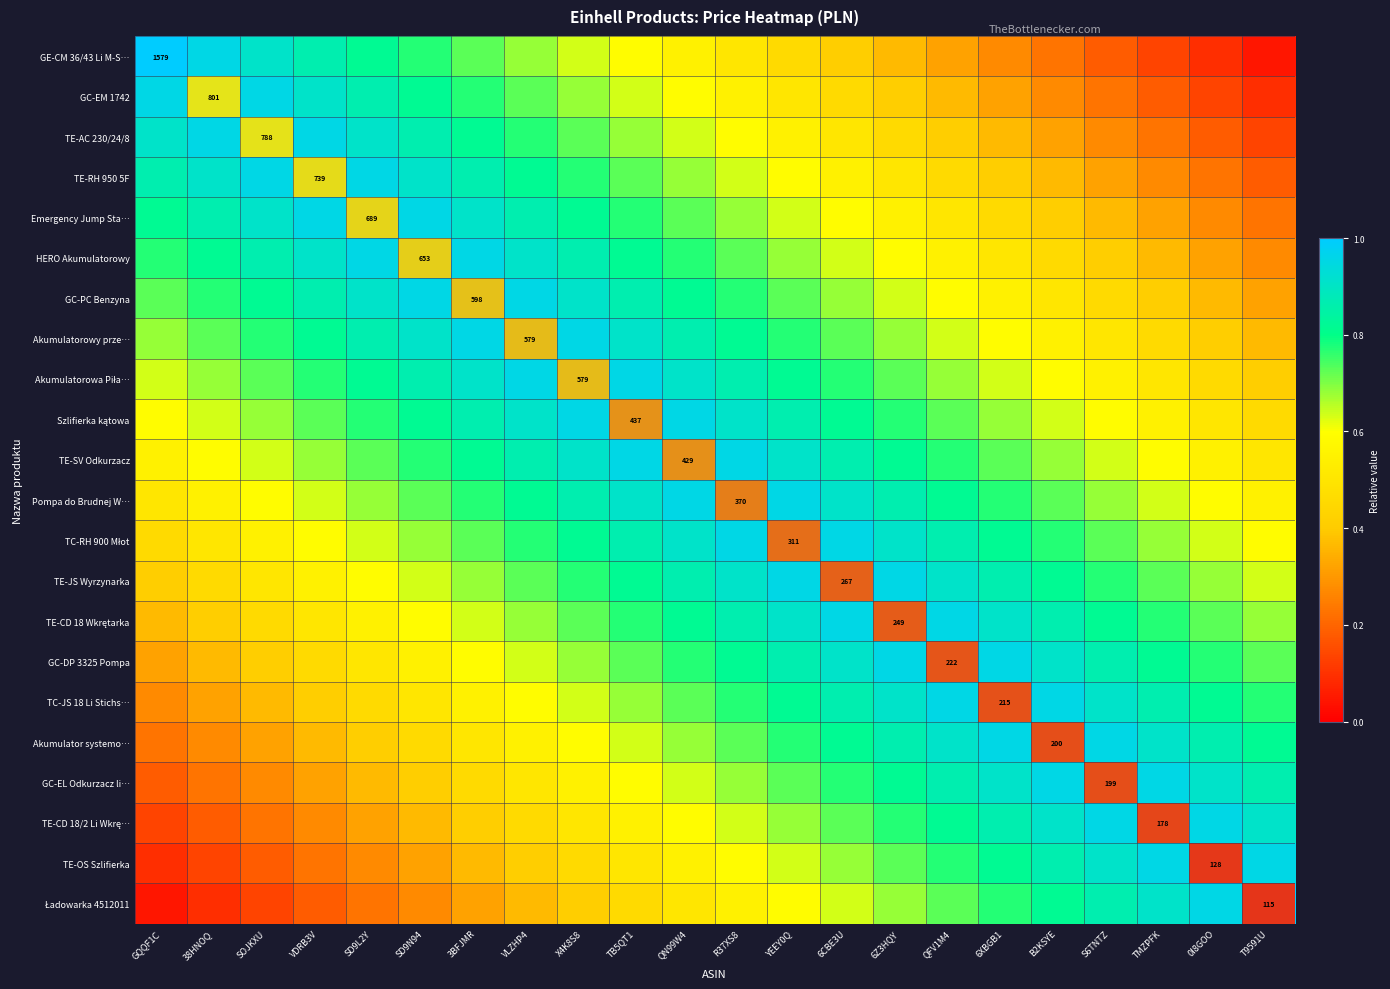

At TB5QT1, list the series in order from largest to smallest.

Szlifierka kątowa, Akumulatorowa Piła…, TE-SV Odkurzacz, Akumulatorowy prze…, Pompa do Brudnej W…, GC-PC Benzyna, TC-RH 900 Młot, HERO Akumulatorowy, TE-JS Wyrzynarka, Emergency Jump Sta…, TE-CD 18 Wkrętarka, TE-RH 950 5F, GC-DP 3325 Pompa, TE-AC 230/24/8, TC-JS 18 Li Stichs…, GC-EM 1742, Akumulator systemo…, GE-CM 36/43 Li M-S…, GC-EL Odkurzacz li…, TE-CD 18/2 Li Wkrę…, TE-OS Szlifierka, Ładowarka 4512011